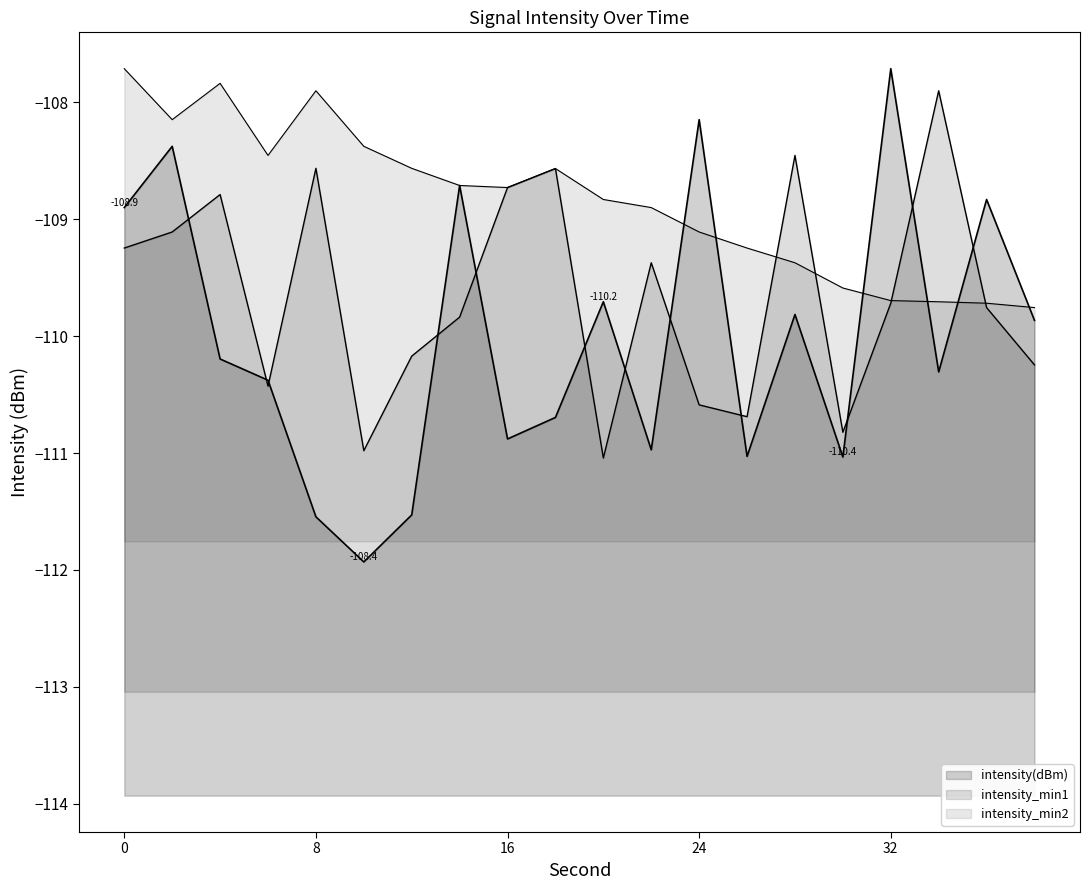

What is the value of the intensity(dBm) point at the 9th from the left?

-110.9